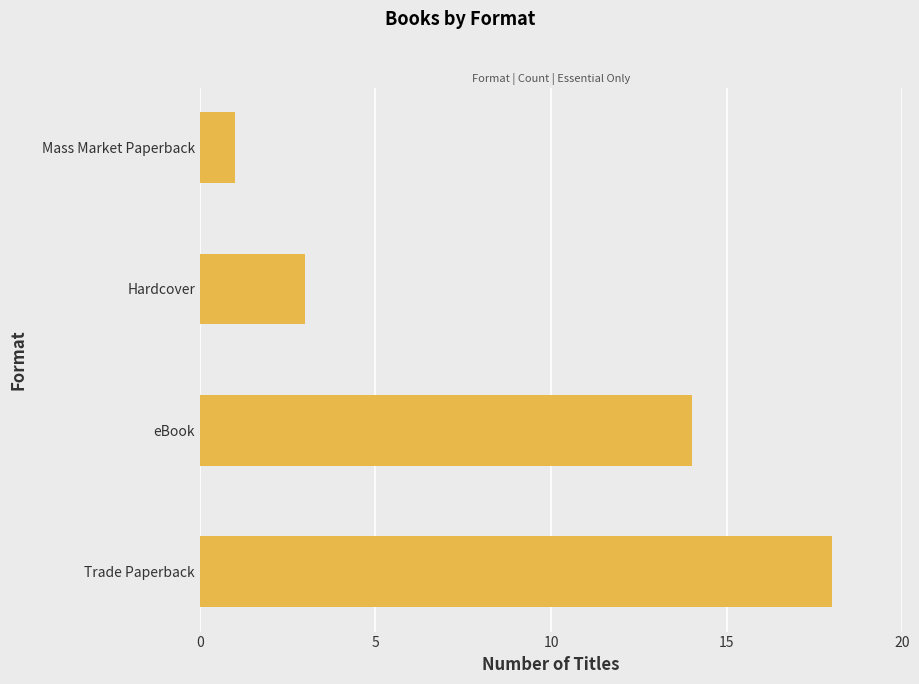

What is the change in value from eBook to Hardcover?

-11